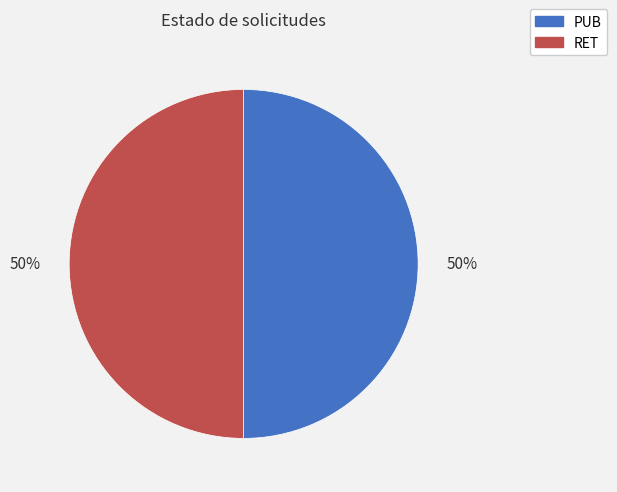

To the nearest percent, what is the combined percentage of PUB and RET?

100%